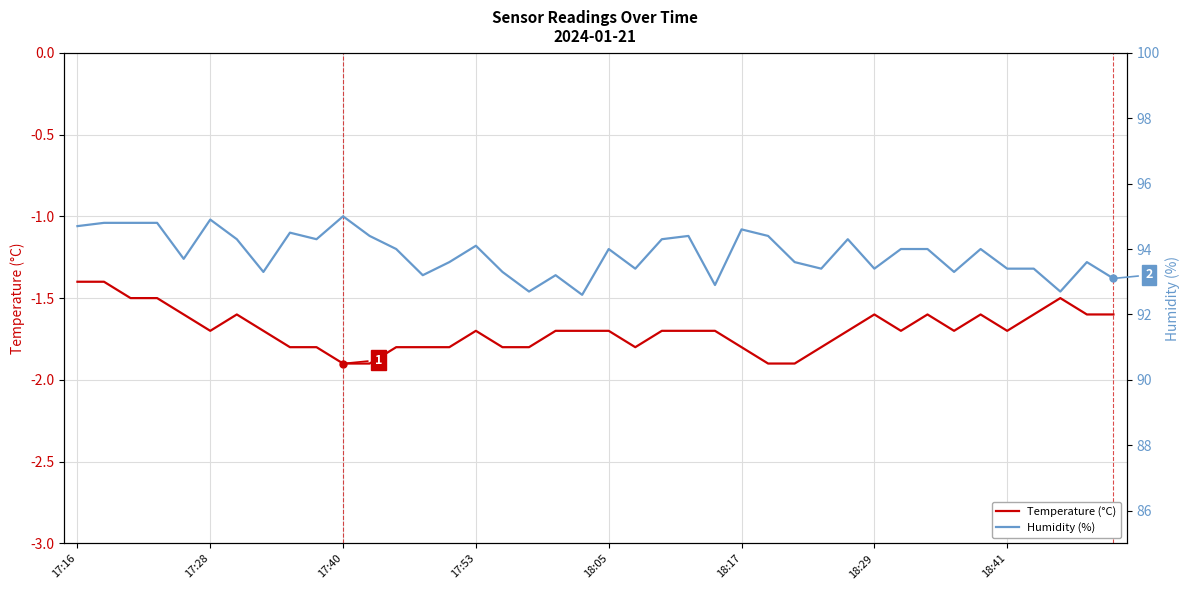

Reading left to right, extract all data points from this chart.

Temperature (°C): -1.4	-1.4	-1.5	-1.5	-1.6	-1.7	-1.6	-1.7	-1.8	-1.8	-1.9	-1.9	-1.8	-1.8	-1.8	-1.7	-1.8	-1.8	-1.7	-1.7	-1.7	-1.8	-1.7	-1.7	-1.7	-1.8	-1.9	-1.9	-1.8	-1.7	-1.6	-1.7	-1.6	-1.7	-1.6	-1.7	-1.6	-1.5	-1.6	-1.6
Humidity (%): 94.7	94.8	94.8	94.8	93.7	94.9	94.3	93.3	94.5	94.3	95.0	94.4	94.0	93.2	93.6	94.1	93.3	92.7	93.2	92.6	94.0	93.4	94.3	94.4	92.9	94.6	94.4	93.6	93.4	94.3	93.4	94.0	94.0	93.3	94.0	93.4	93.4	92.7	93.6	93.1